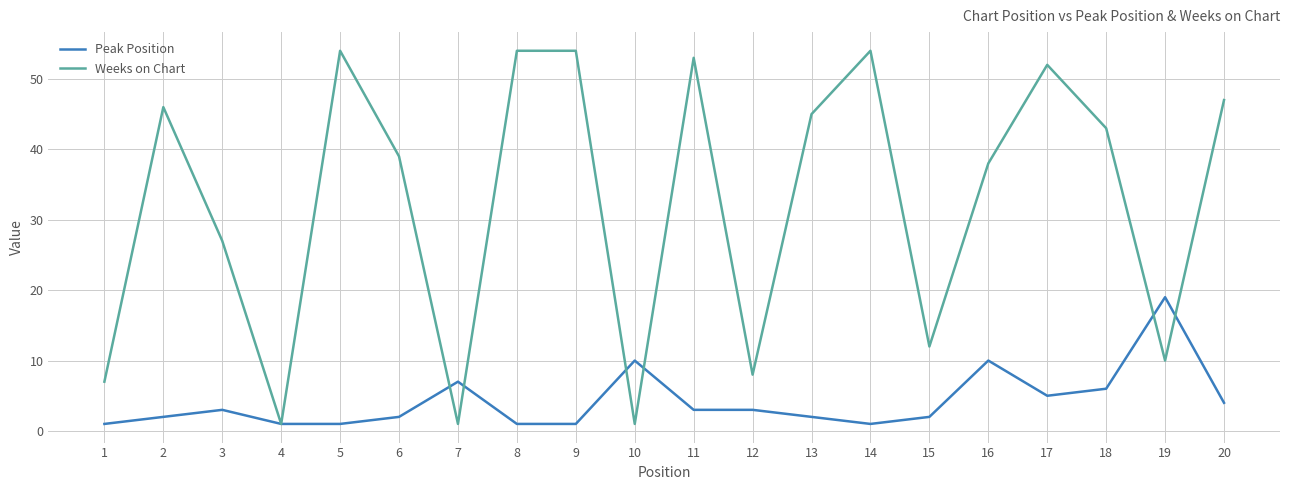

Rank the series at 16 from highest to lowest value.

Weeks on Chart, Peak Position